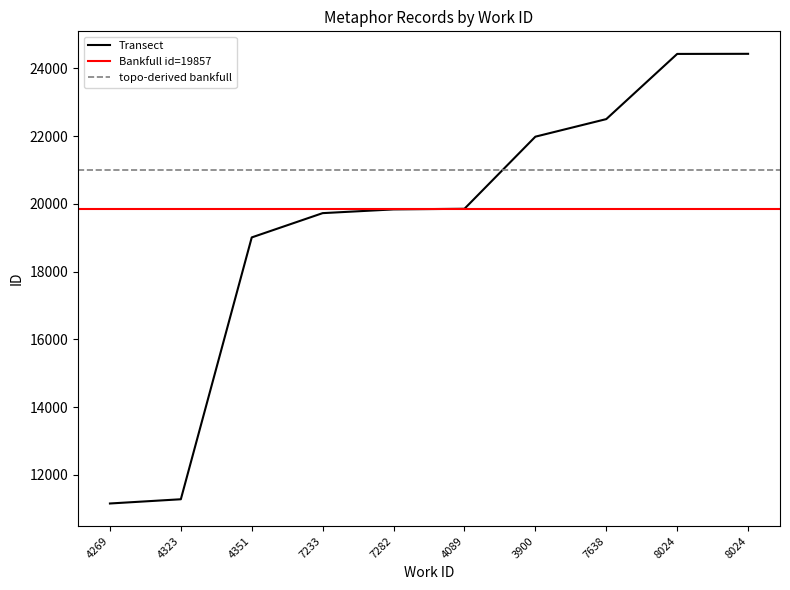

True or false: there are more than 2 points higher than both neighbors.

False